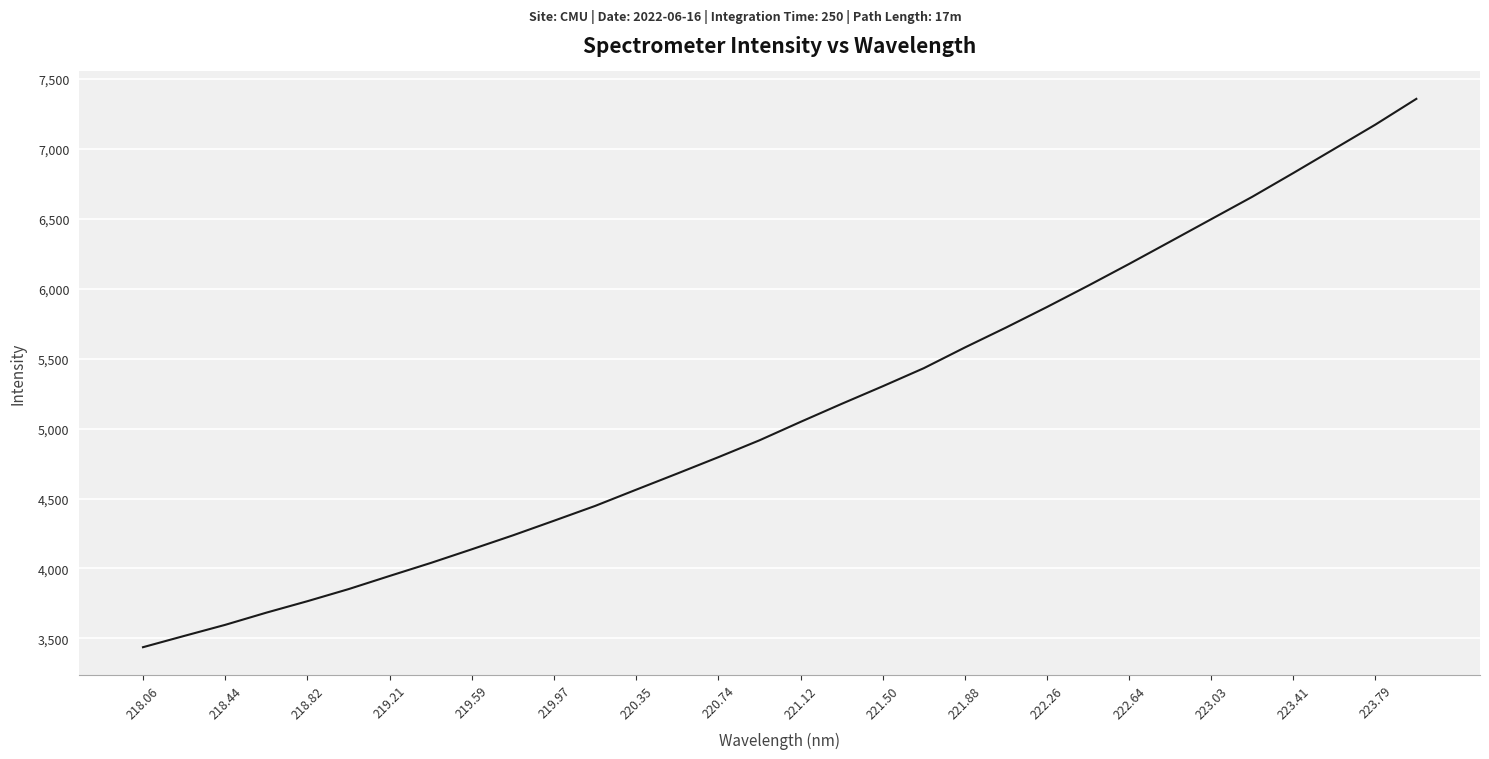

How many categories are shown in the chart?

32